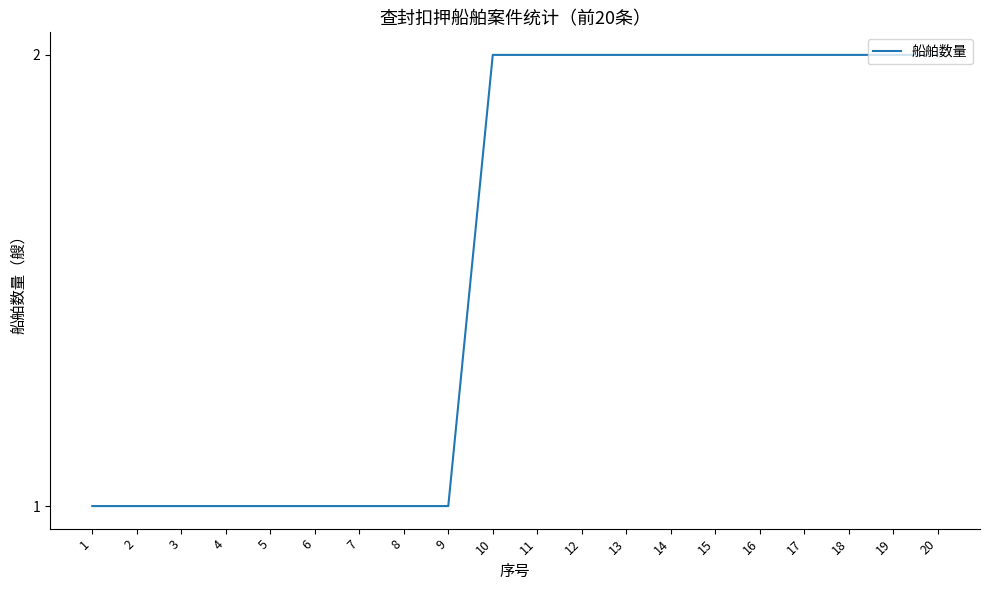

Which has a higher value, 3 or 18?

18